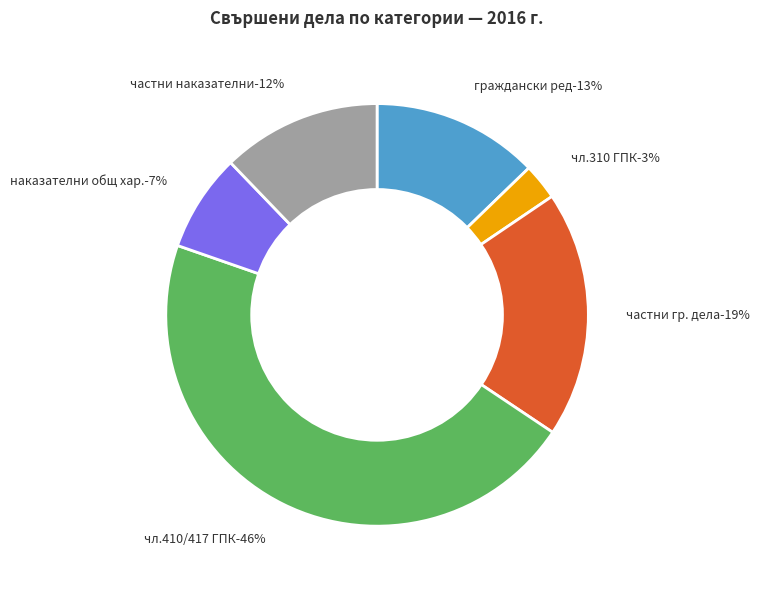

To the nearest percent, what portion does Граждански дела по общия ред represent?

13%